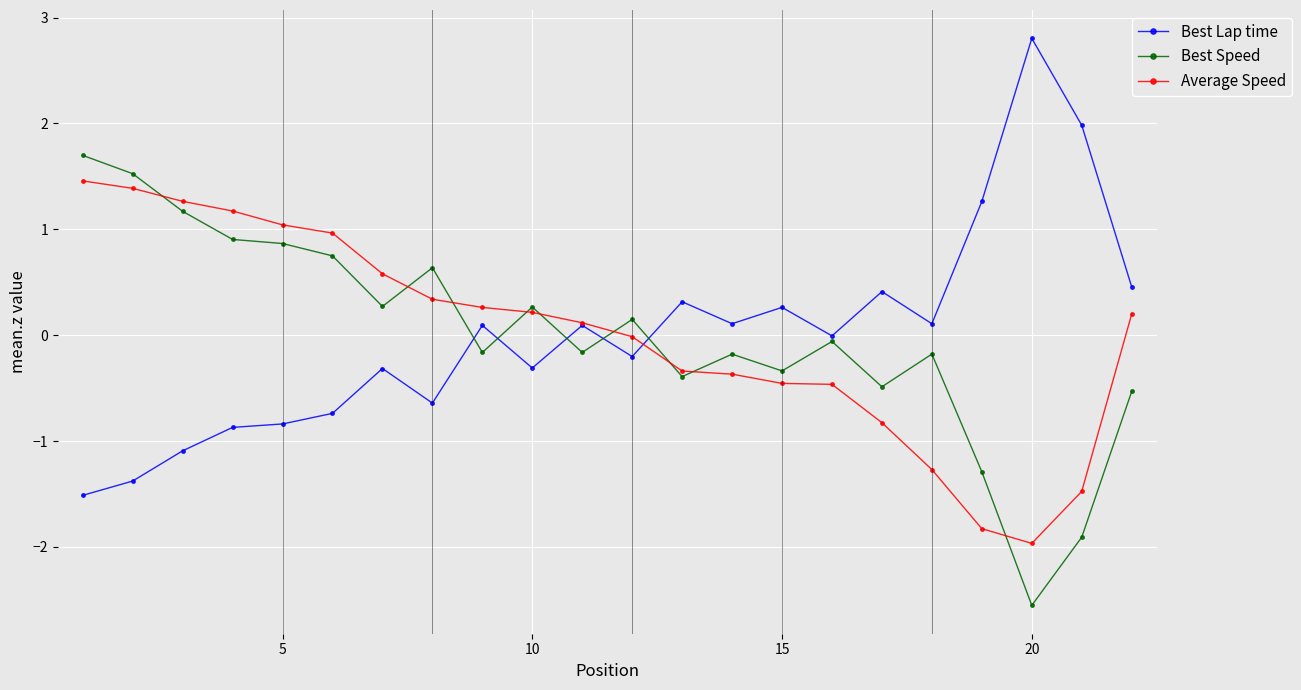

List the series in order of their peak value, highest first.

Best Lap time, Best Speed, Average Speed